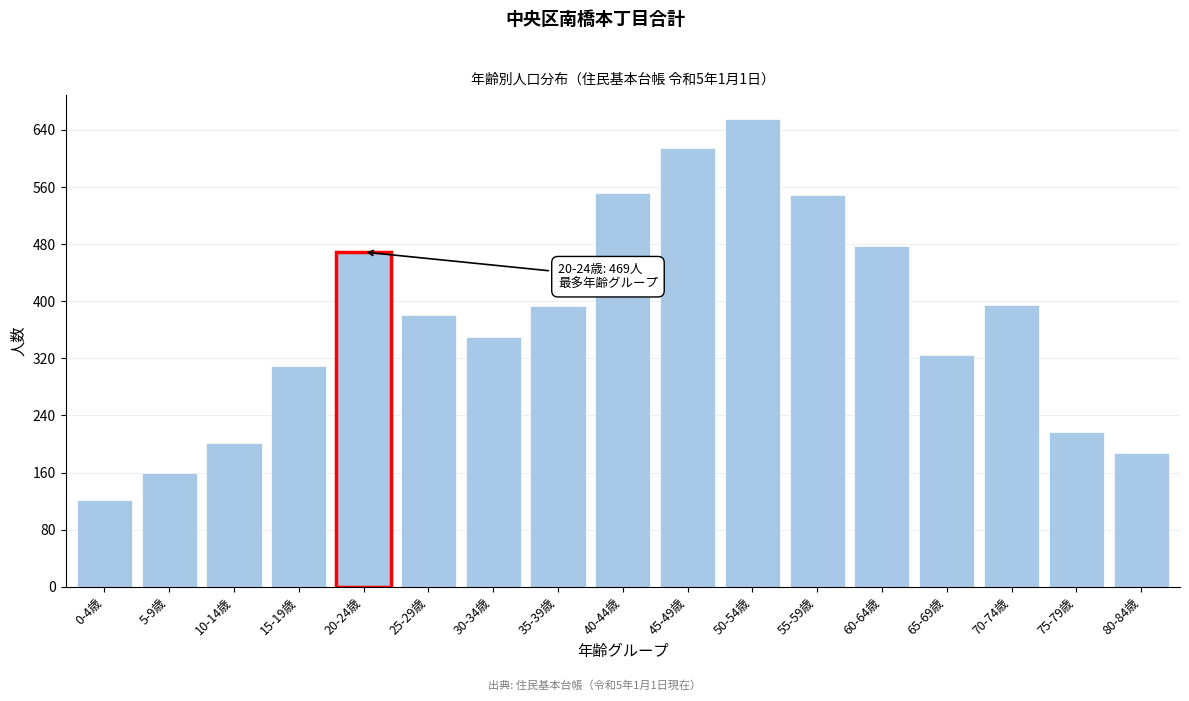

At which category does the chart reach its minimum across all series?

0-4歳